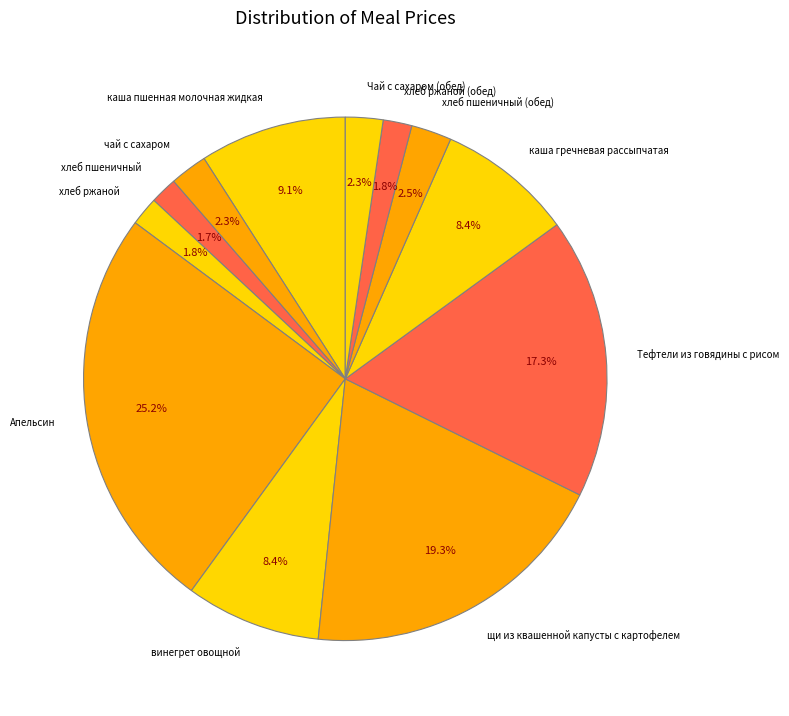

To the nearest percent, what percentage of the pie is хлеб ржаной (обед)?

2%